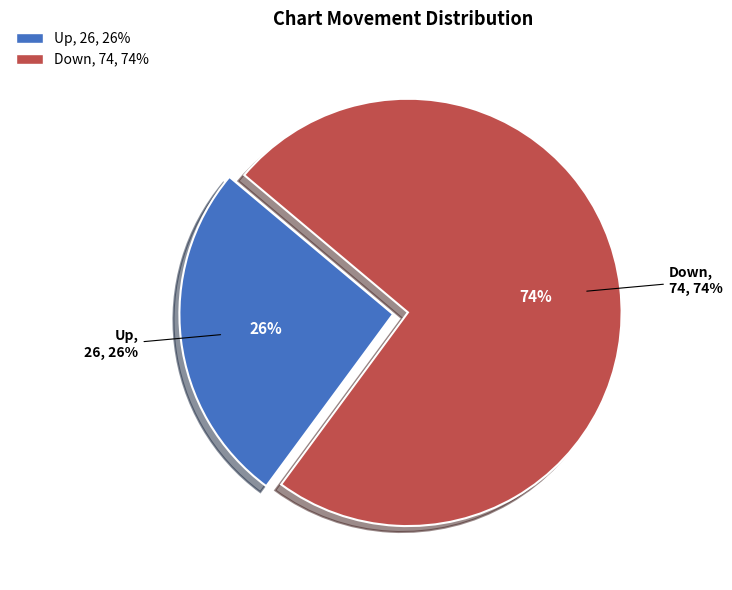

How many slices are in this pie chart?

2